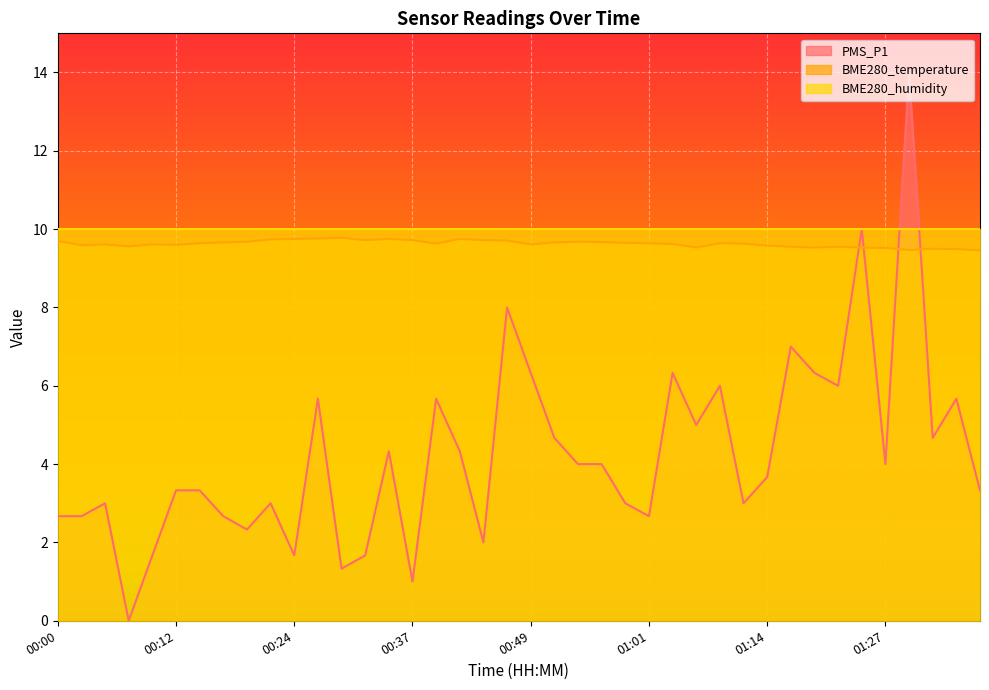

Where do PMS_P1 and BME280_temperature first cross each other?

01:22 and 01:25